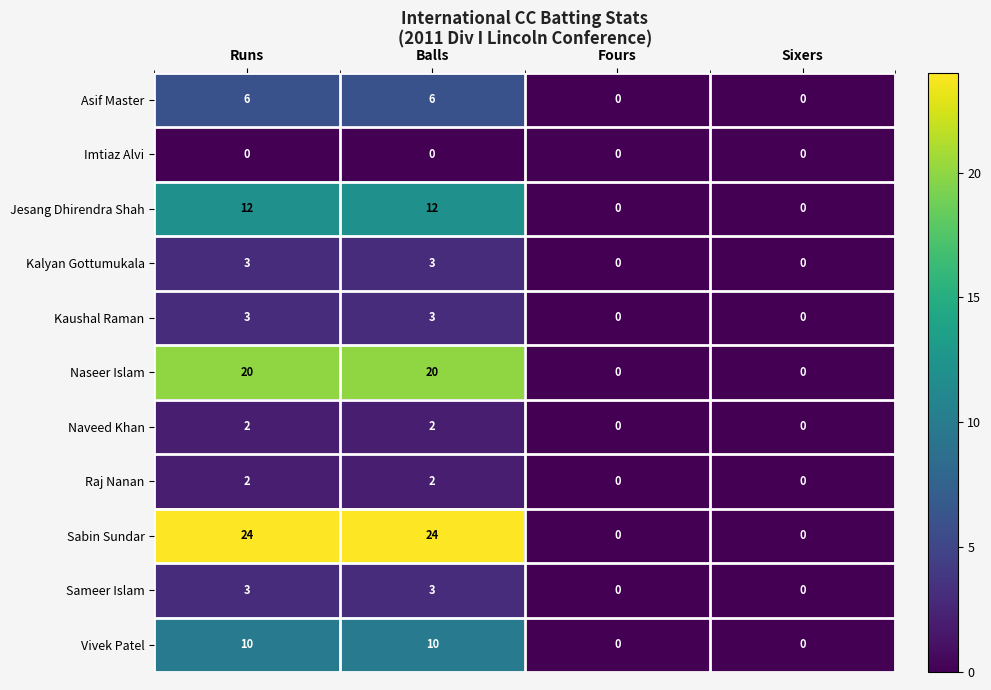

What is the difference between the second highest and minimum values in the Naseer Islam series?

20